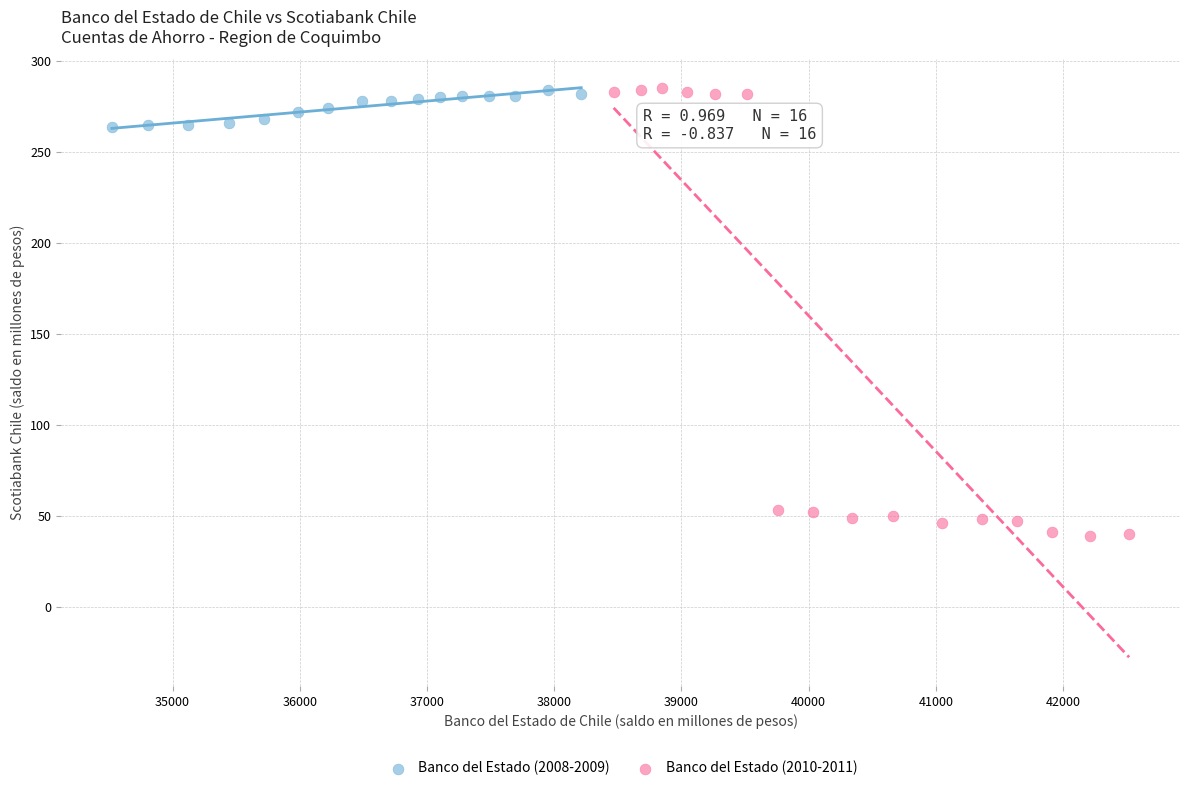

Which series contains the lowest Y value?

Banco del Estado (2010-2011)